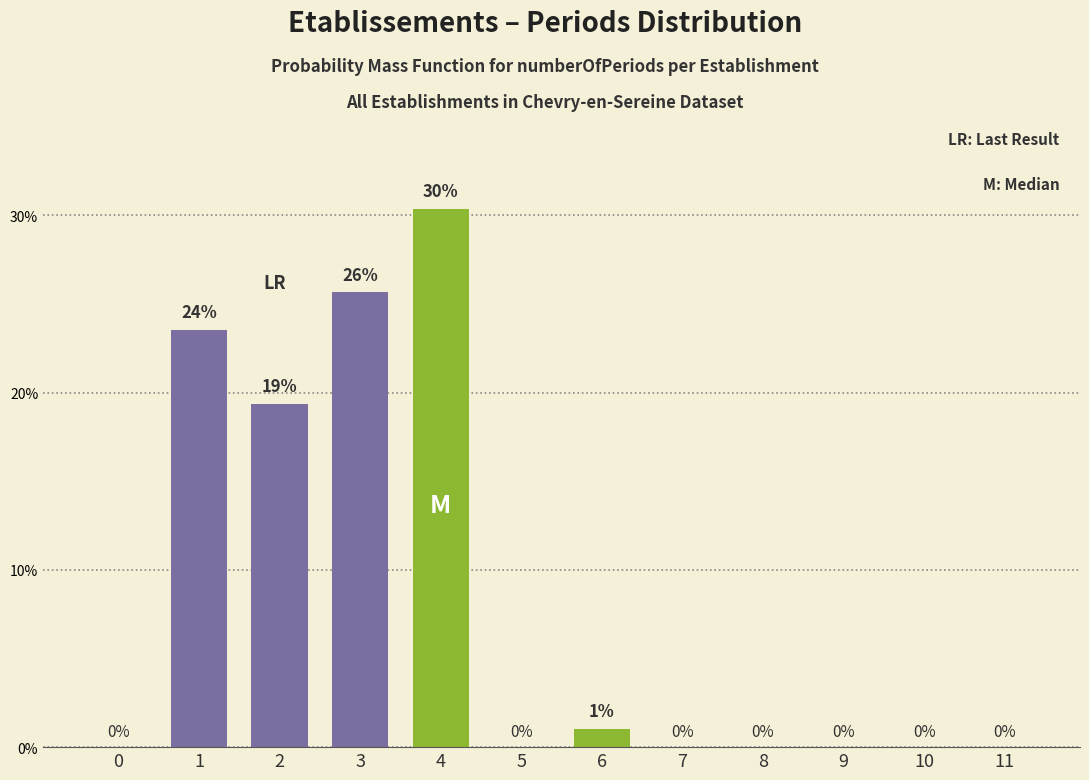

The chart shows a value of 11.0 at 2. True or false?

False